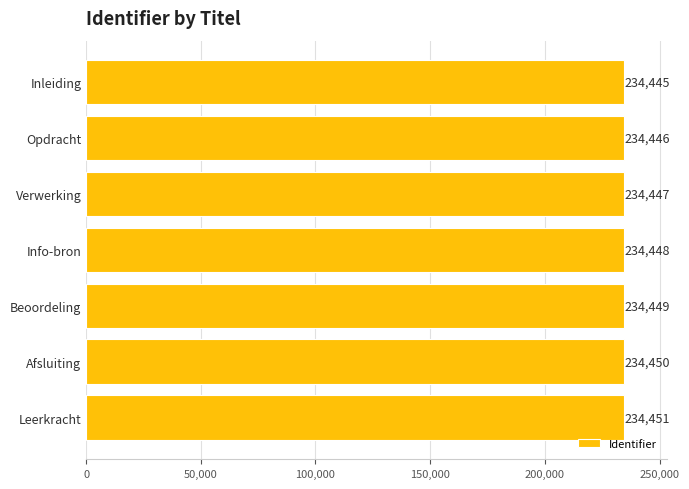

Approximately how many times larger is the value at Inleiding compared to Beoordeling?

1.0